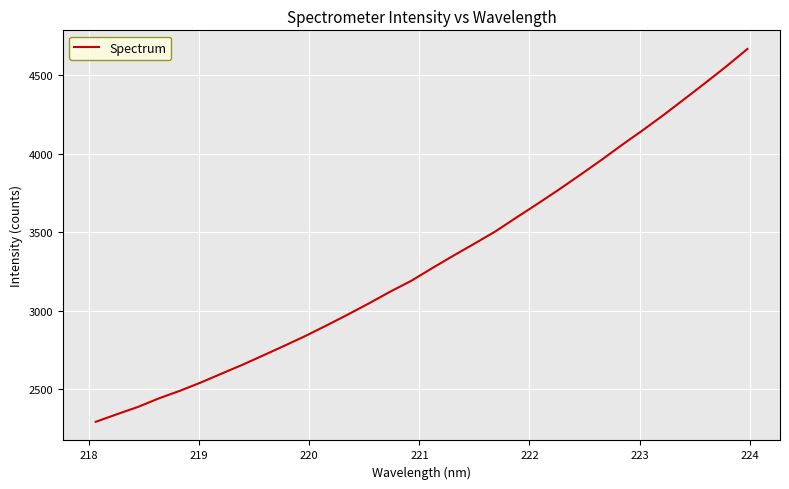

What is the difference between the maximum and minimum values?

2373.4